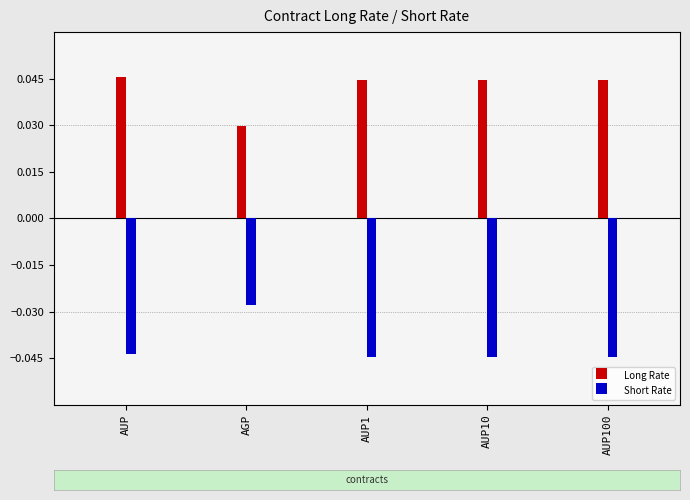

Which series has the largest total across all categories?

Long Rate